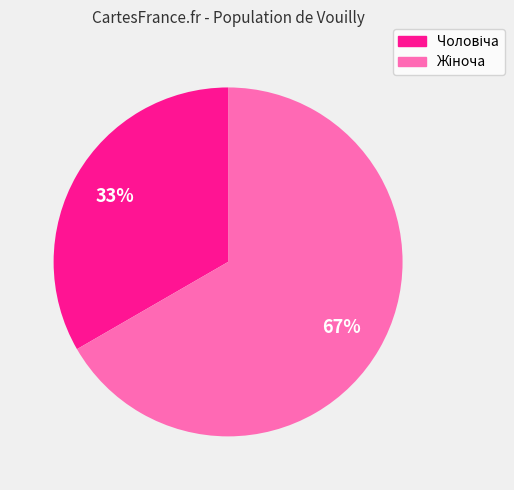

Is there a majority slice in this chart?

Yes